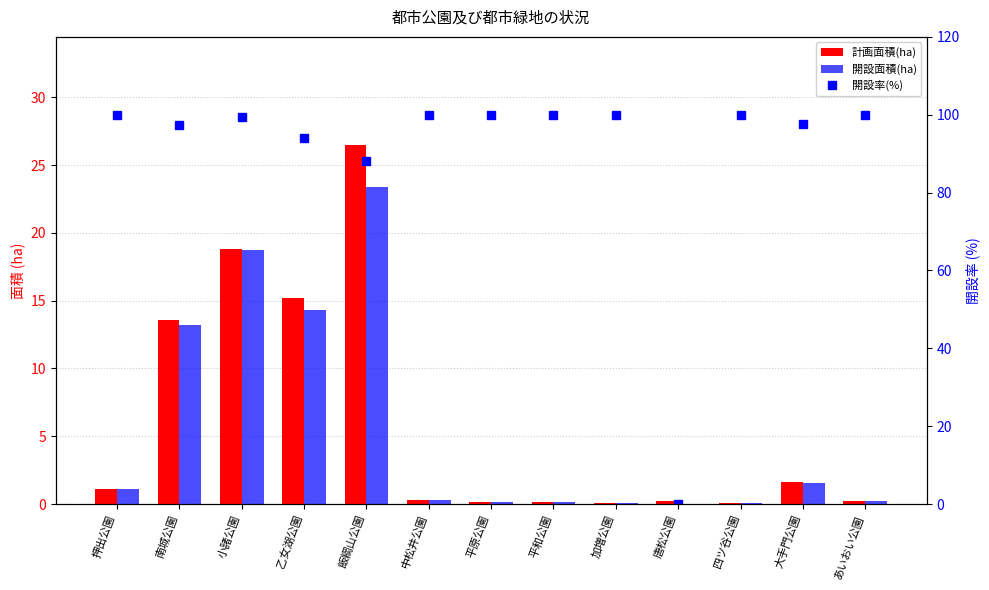

How many positive values does the 開設率(%) series have?

12